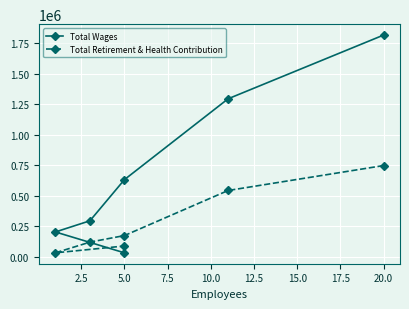

What is the label of the 3rd point from the left?

5.0